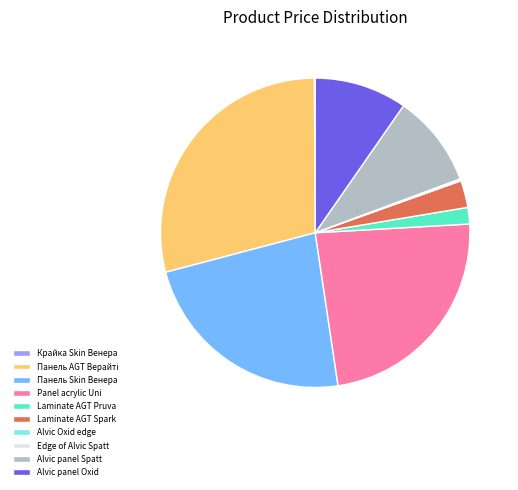

True or false: Alvic panel Spatt accounts for 4% of the total.

False